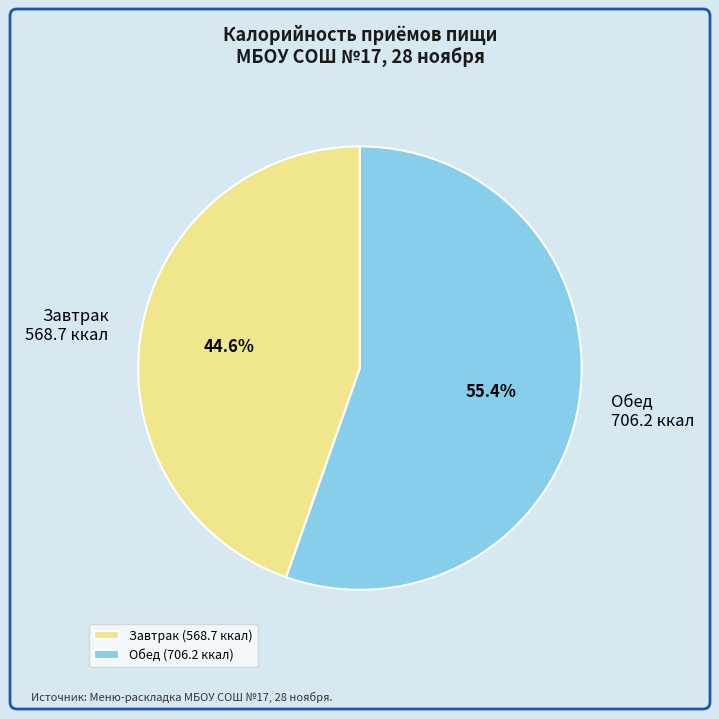

What percentage do Обед and Завтрак together represent?

100.0%